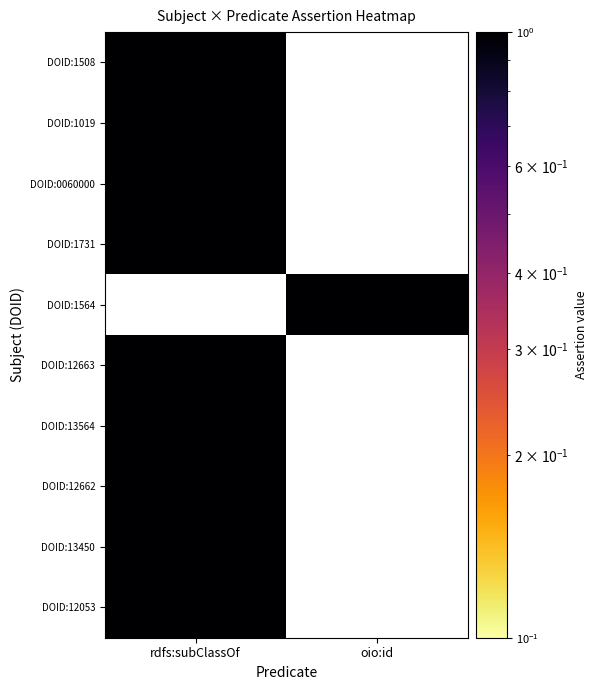

Which series changed the most between rdfs:subClassOf and oio:id?

DOID:1508